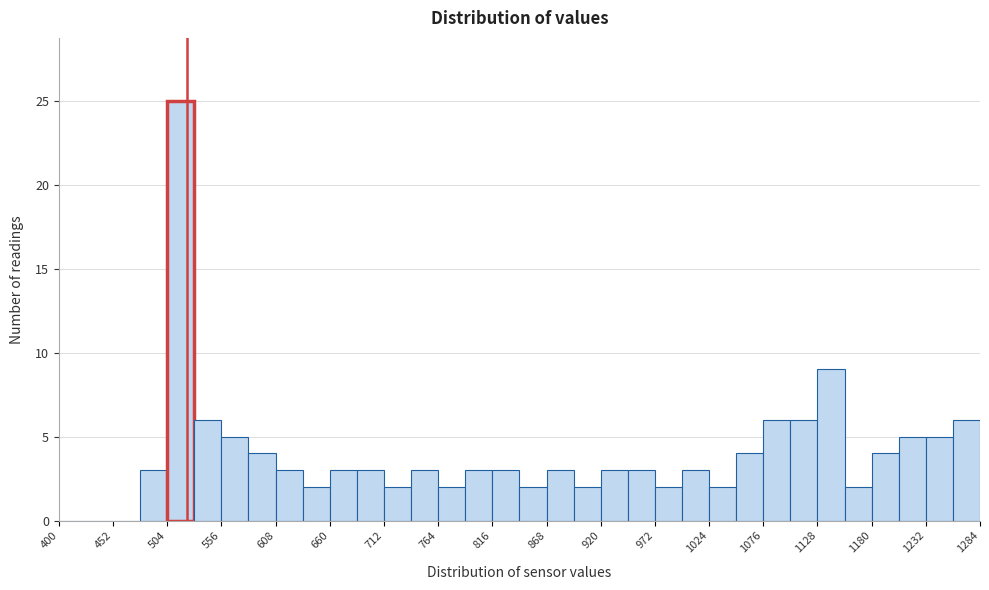

Read against the x-axis, roughly where is the centre of the tallest bar?

520